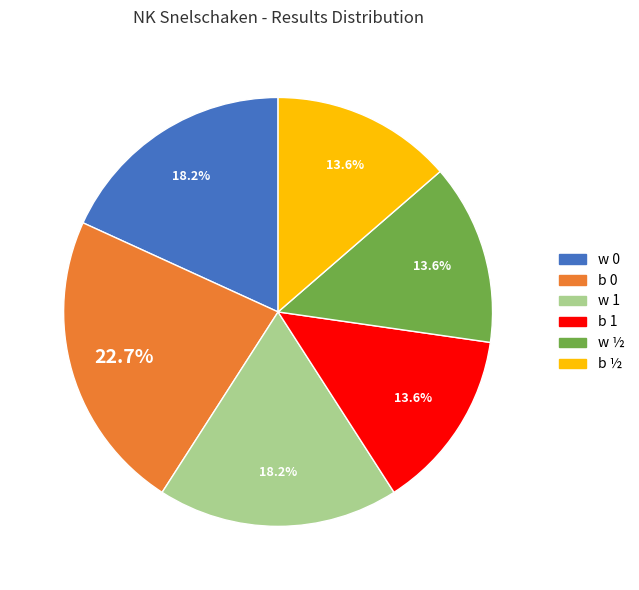

Does any single category account for the majority?

No